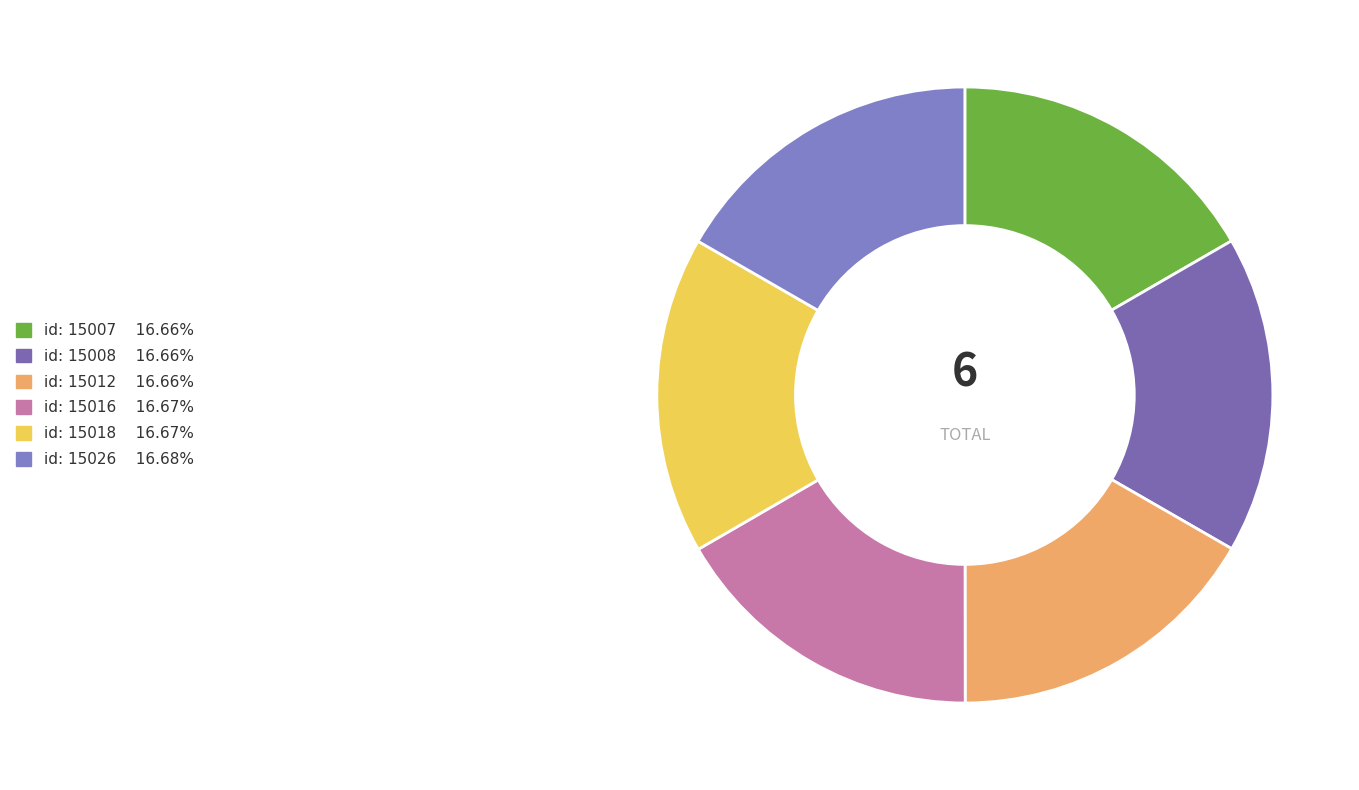

How many segments does this pie chart have?

6